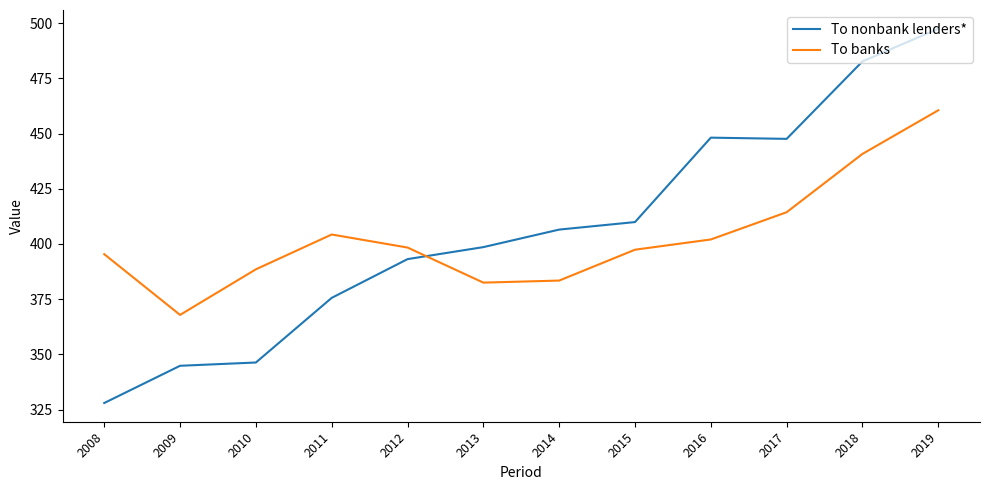

Rank the series by their average value, from highest to lowest.

To nonbank lenders*, To banks